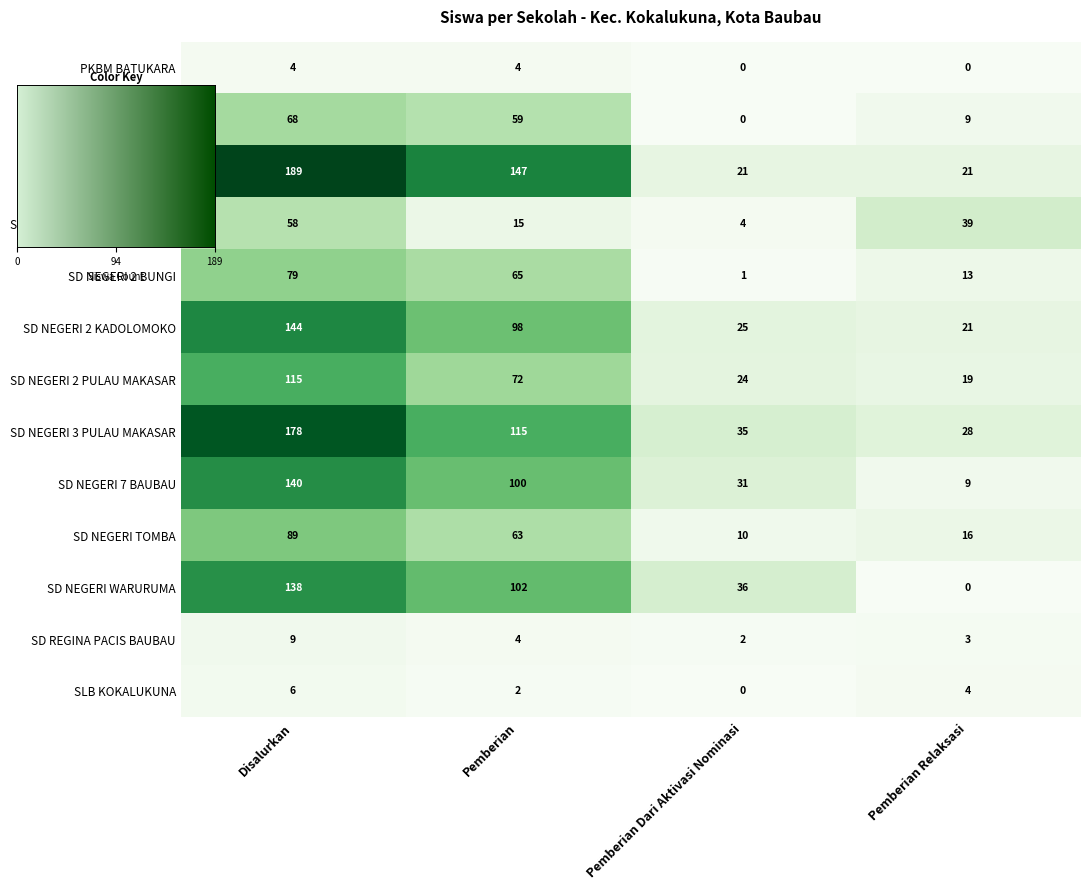

What is the approximate value of PKBM BATUKARA at Disalurkan?

4